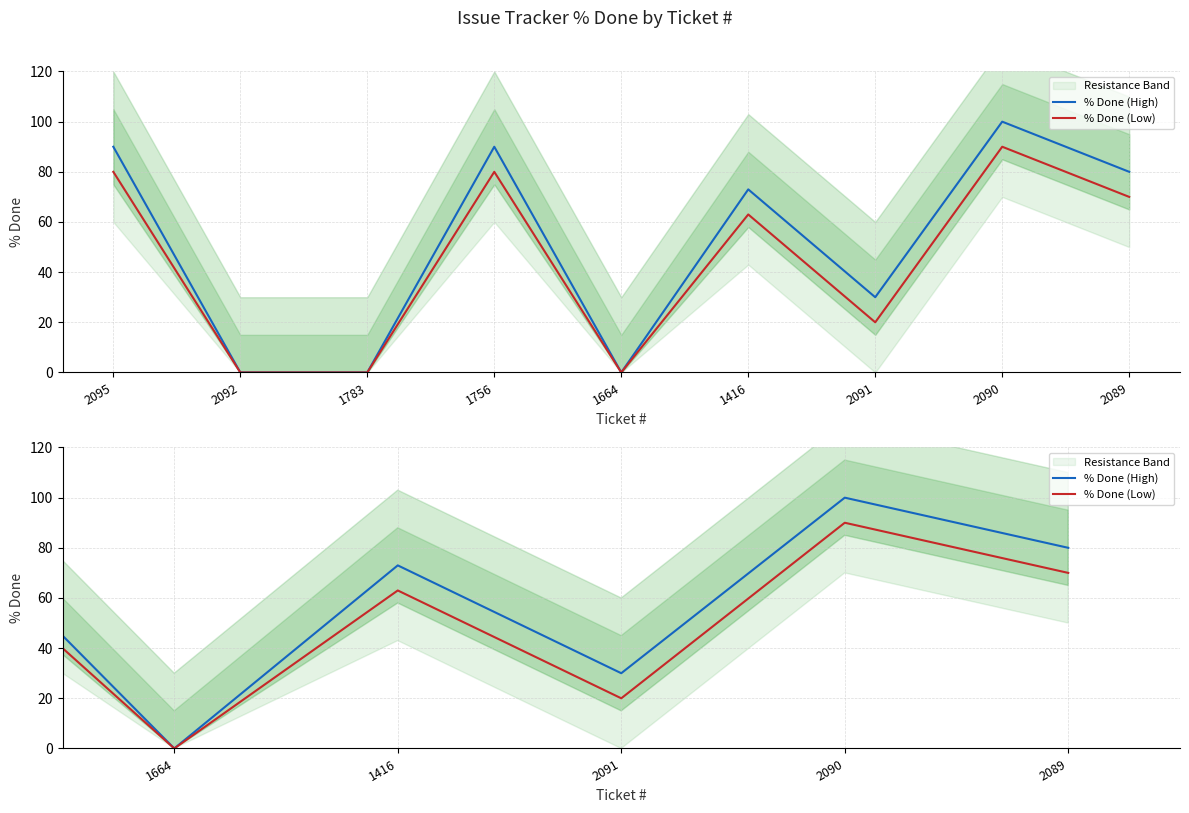

True or false: % Done (High) has more than 0 points higher than both neighbors.

True